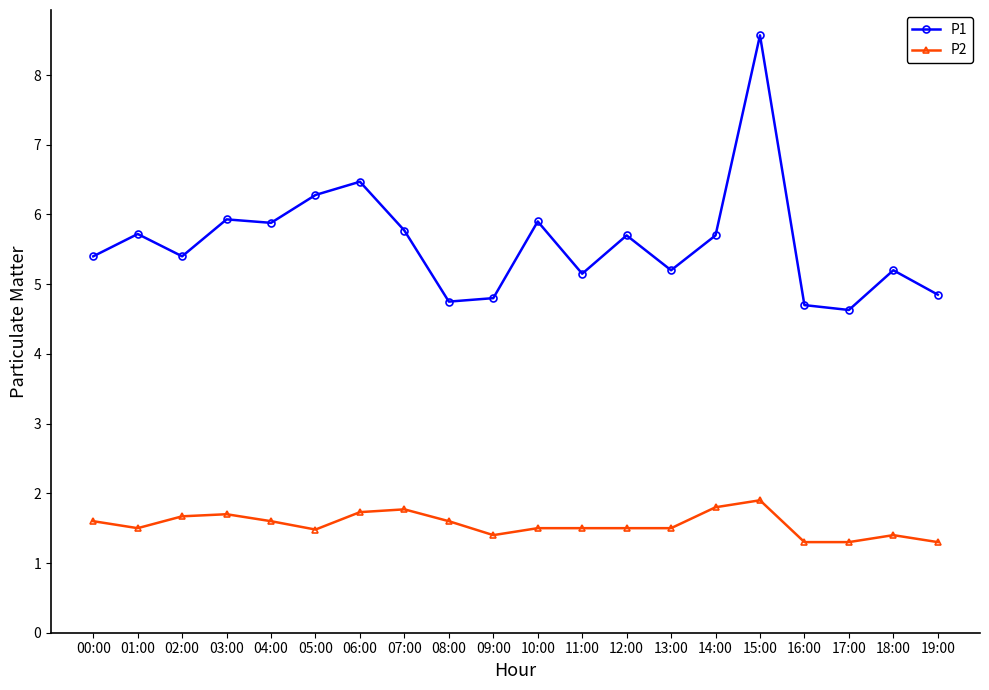

Which series has the largest total across all categories?

P1